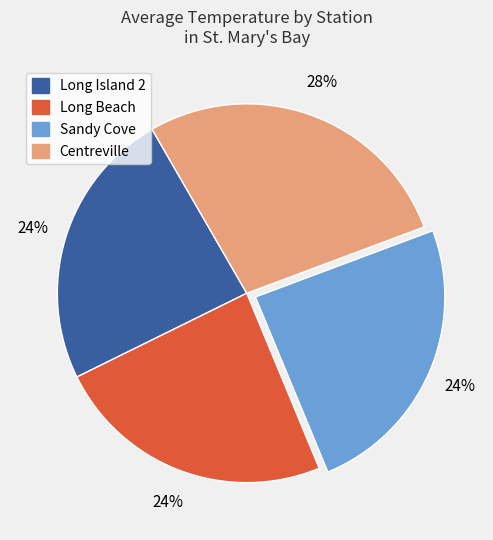

To the nearest percent, what is the average slice percentage?

25%